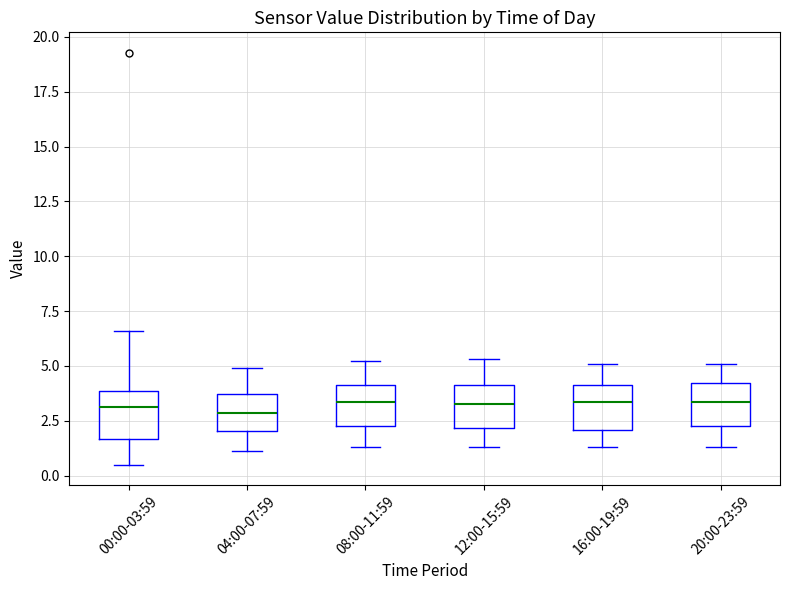

Reading left to right, read every box against the y-axis: the position of its median line, the range the box covers, and the ends of its whiskers. The values are not printed on the chart, so give them approximately, as read against the axis.

00:00-03:59: median 3.0, box 1.5 to 4.0, whiskers 0.5 to 6.5
04:00-07:59: median 3.0, box 2.0 to 3.5, whiskers 1.0 to 5.0
08:00-11:59: median 3.5, box 2.5 to 4.0, whiskers 1.5 to 5.0
12:00-15:59: median 3.5, box 2.0 to 4.0, whiskers 1.5 to 5.5
16:00-19:59: median 3.5, box 2.0 to 4.0, whiskers 1.5 to 5.0
20:00-23:59: median 3.5, box 2.5 to 4.0, whiskers 1.5 to 5.0